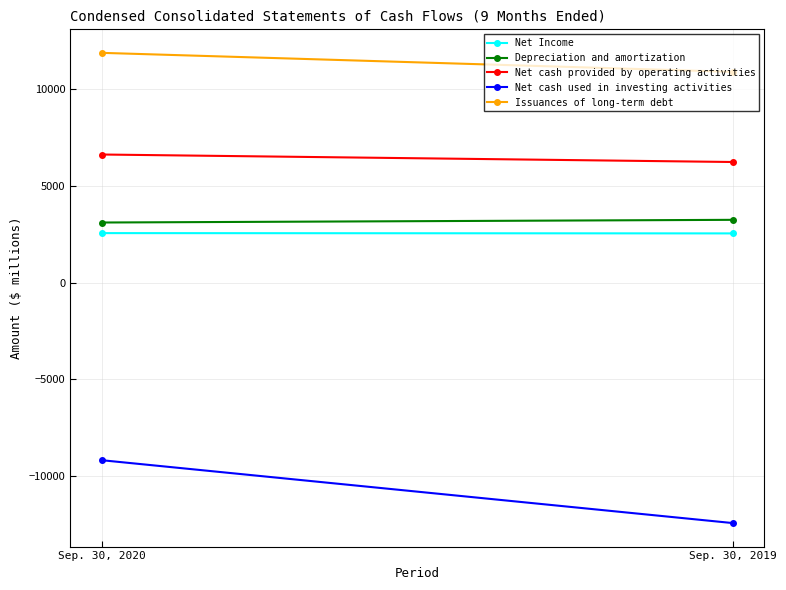

Reading left to right, transcribe all the data shown in this chart.

Net Income: Sep. 30, 2020=2559	Sep. 30, 2019=2544
Depreciation and amortization: Sep. 30, 2020=3108	Sep. 30, 2019=3247
Net cash provided by operating activities: Sep. 30, 2020=6631	Sep. 30, 2019=6243
Net cash used in investing activities: Sep. 30, 2020=-9206	Sep. 30, 2019=-12463
Issuances of long-term debt: Sep. 30, 2020=11898	Sep. 30, 2019=10913